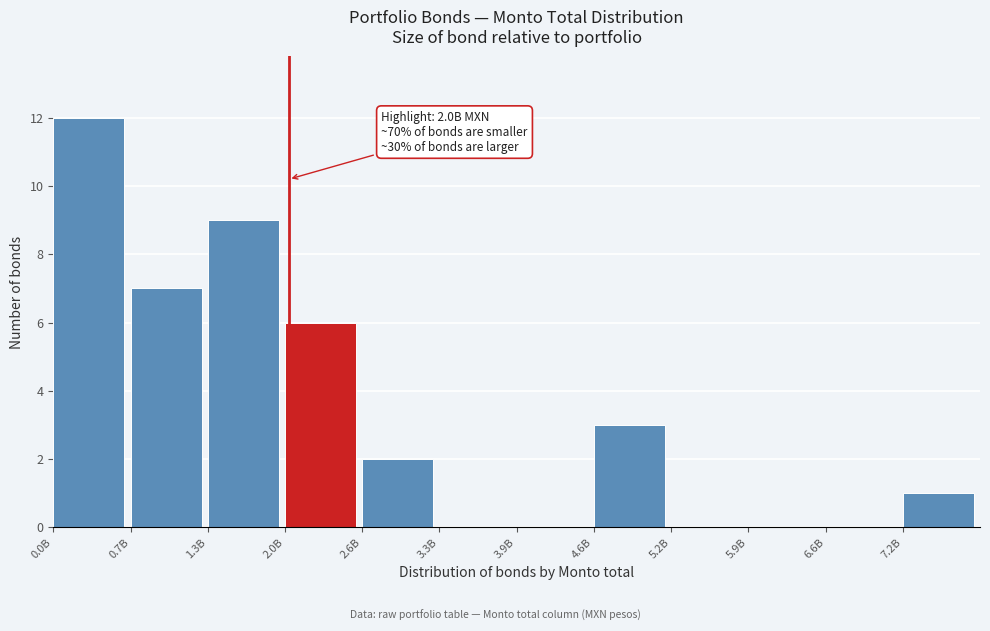

Reading left to right, extract all data points from this chart.

0.0B=12	0.7B=7	1.3B=9	2.0B=6	2.6B=2	3.3B=0	3.9B=0	4.6B=3	5.2B=0	5.9B=0	6.6B=0	7.2B=1